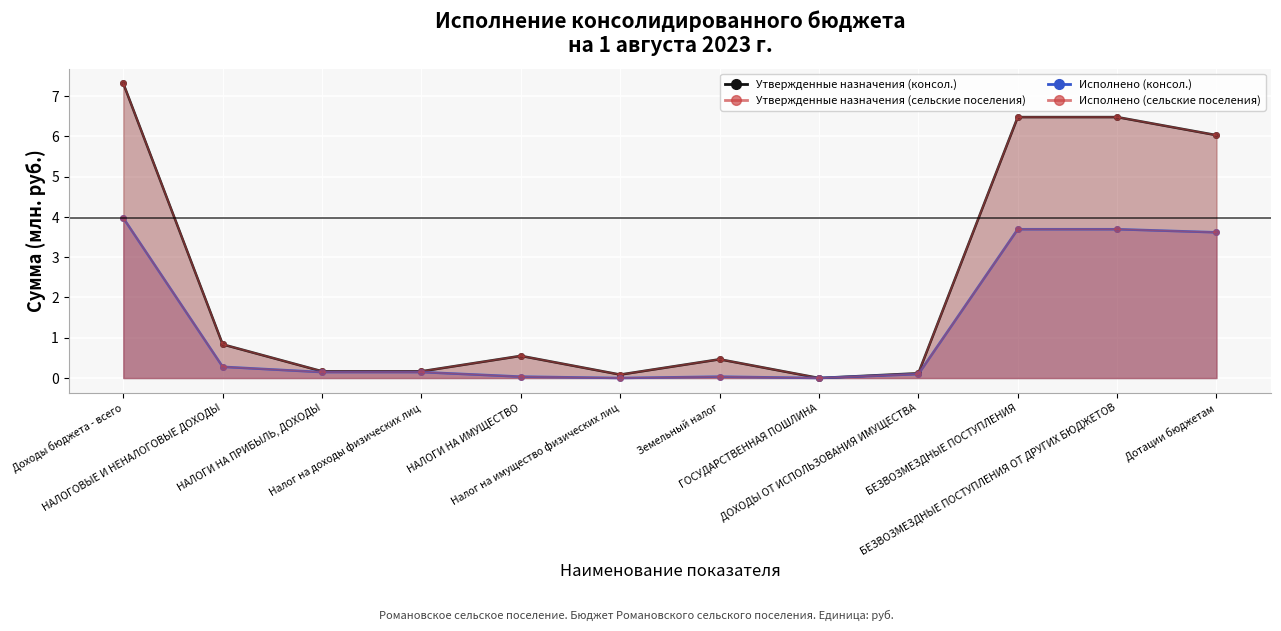

Does the chart display data point markers on the line(s)?

Yes